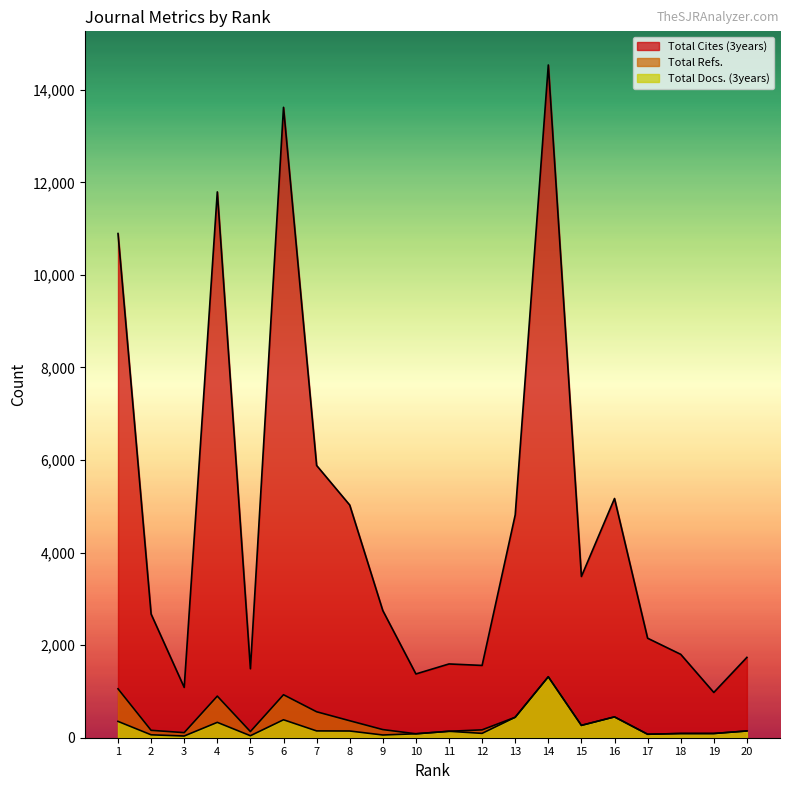

What is the value of the Total Cites (3years) point at the 20th from the left?

1736